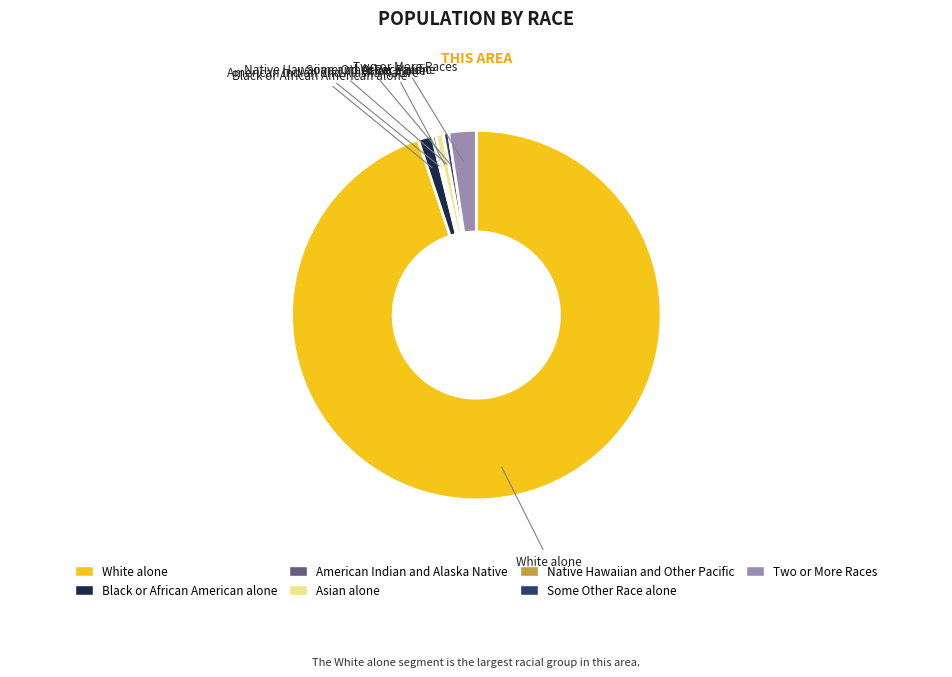

Which has a higher value, Asian alone or Black or African American alone?

Black or African American alone